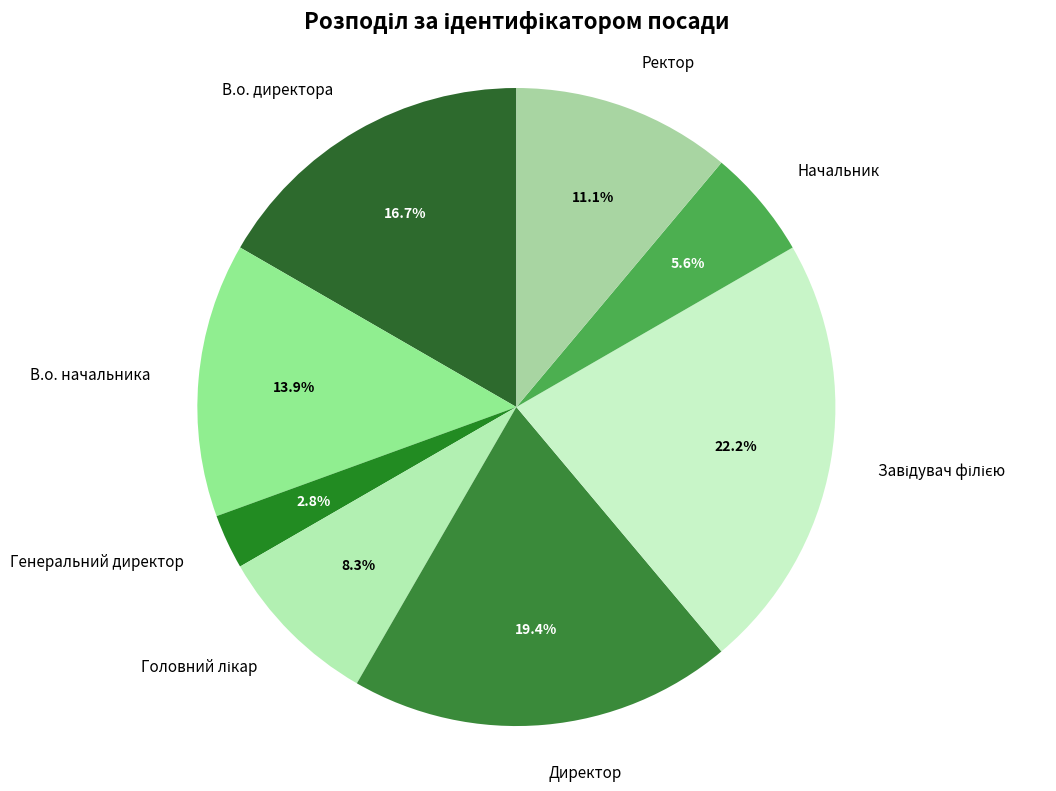

Is there a majority slice in this chart?

No